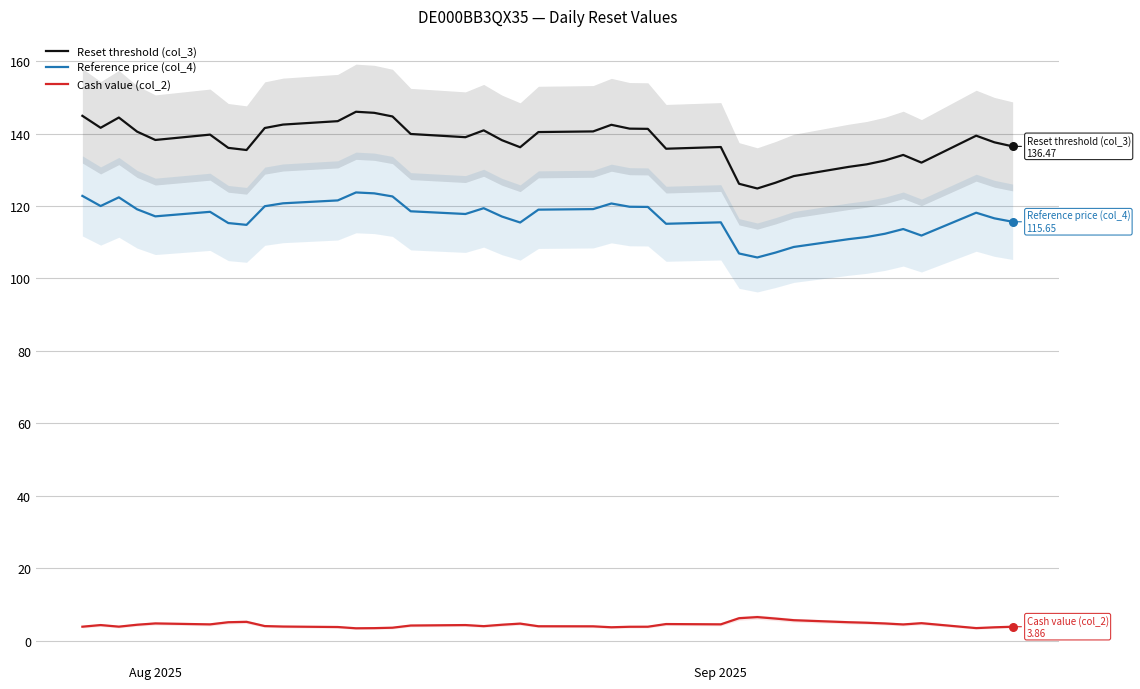

What is the minimum value for Reference price (col_4)?

105.8